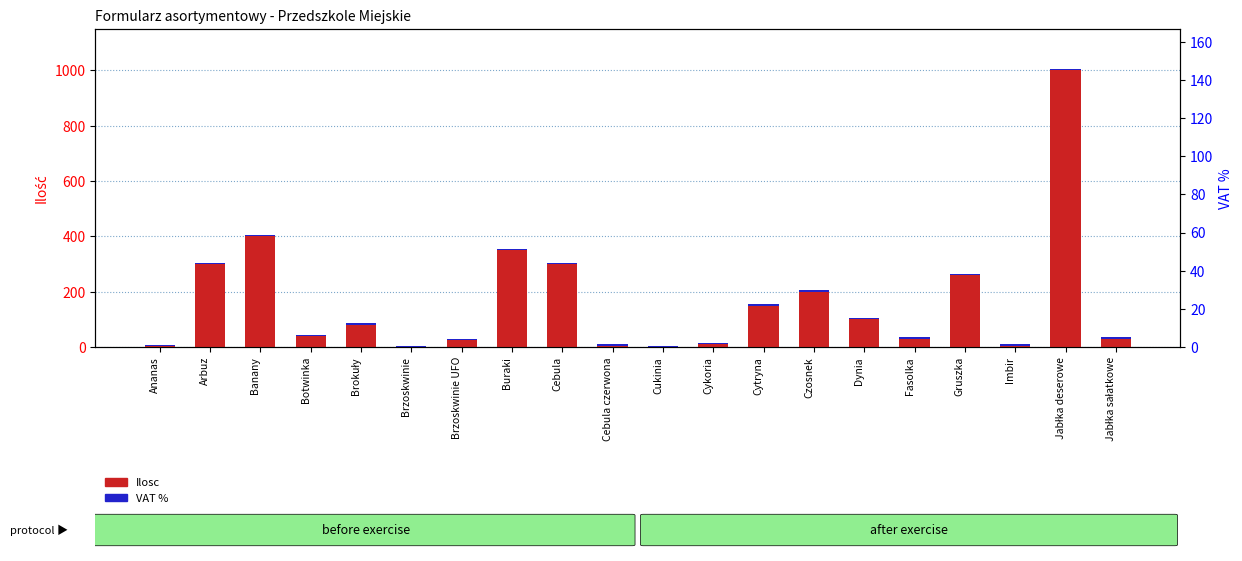

Reading right to left, list all the values displayed in this chart.

Ilosc: Jabłka sałatkowe=30	Jabłka deserowe=1000	Imbir=2	Gruszka=260	Fasolka=30	Dynia=100	Czosnek=200	Cytryna=150	Cykoria=10	Cukinia=0	Cebula czerwona=5	Cebula=300	Buraki=350	Brzoskwinie UFO=25	Brzoskwinie=0	Brokuły=80	Botwinka=40	Banany=400	Arbuz=300	Ananas=3
VAT %: Jabłka sałatkowe=5	Jabłka deserowe=5	Imbir=8	Gruszka=5	Fasolka=5	Dynia=5	Czosnek=5	Cytryna=5	Cykoria=5	Cukinia=5	Cebula czerwona=5	Cebula=5	Buraki=5	Brzoskwinie UFO=5	Brzoskwinie=5	Brokuły=5	Botwinka=5	Banany=5	Arbuz=5	Ananas=5